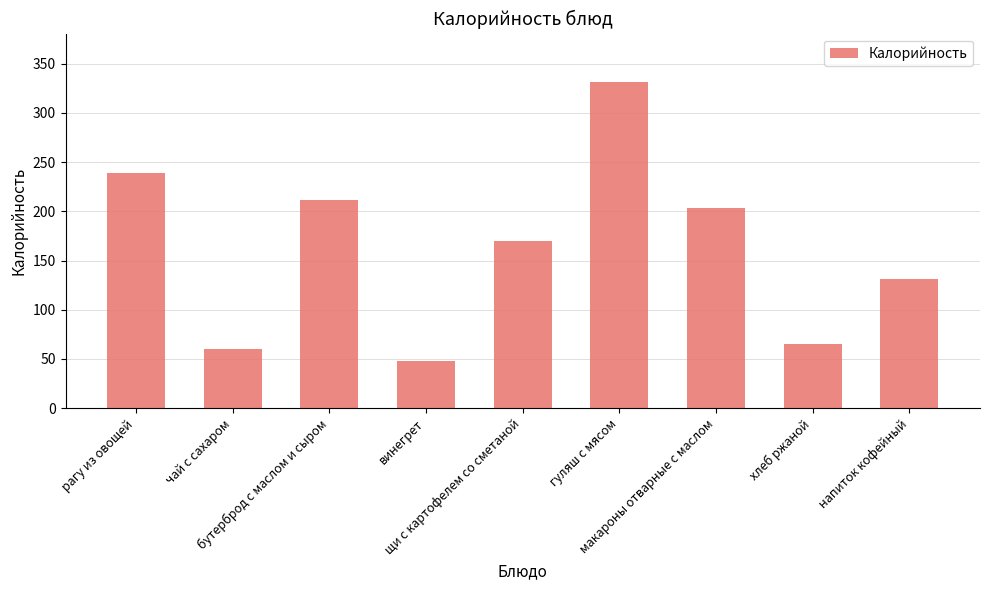

What is the value of the 5th bar from the left?

170